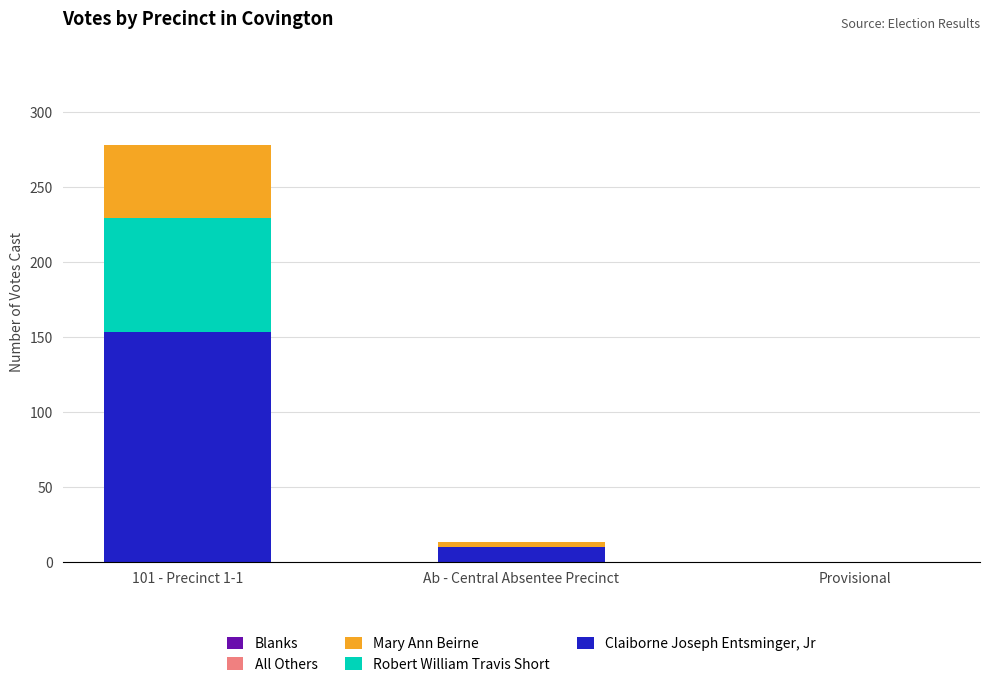

The Claiborne Joseph Entsminger, Jr series shows 0 at Provisional. True or false?

True